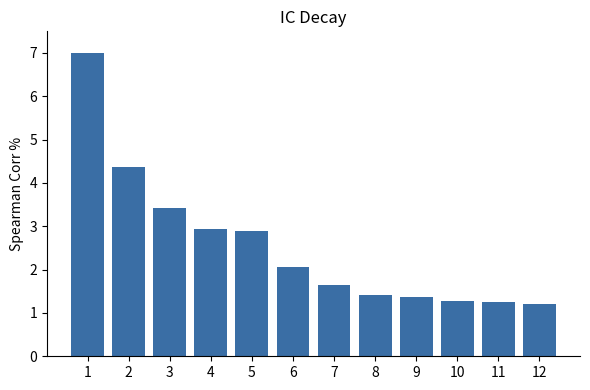

Is it true that the value at 3 is 0.9?

False